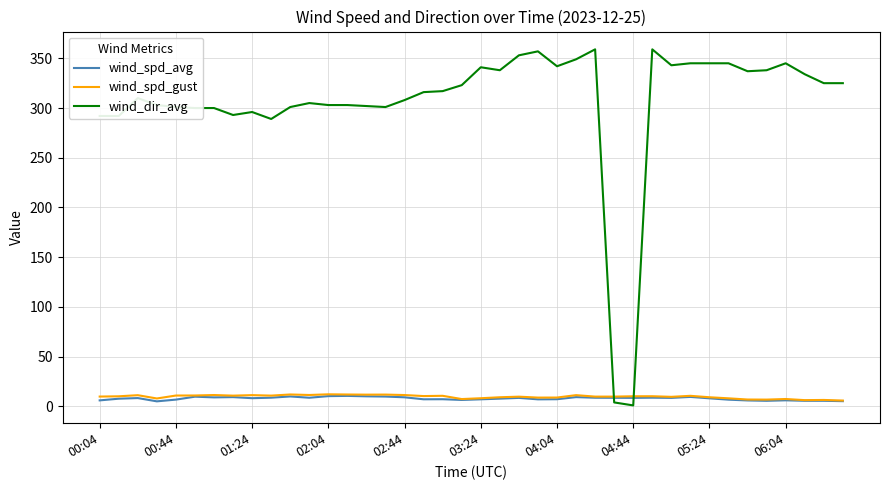

What is the difference between the maximum and minimum values in the wind_spd_avg series?

5.5